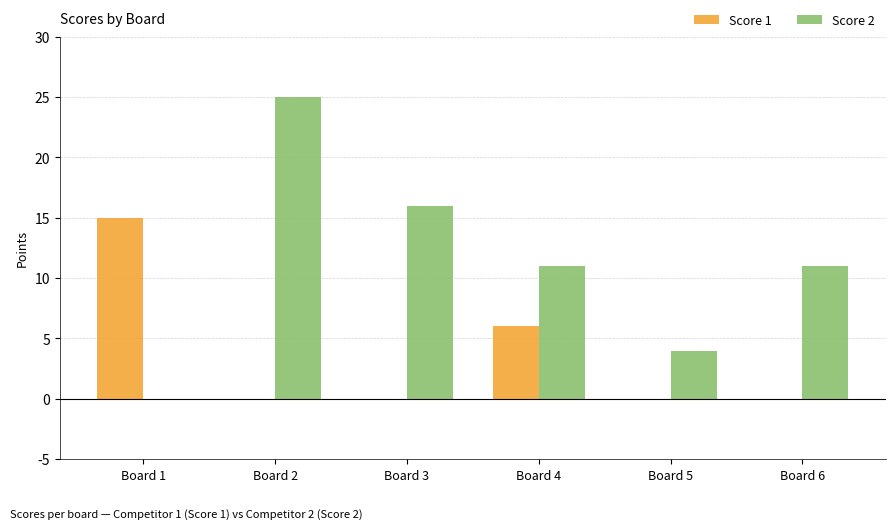

The value of Score 2 at Board 1 is 14. True or false?

False